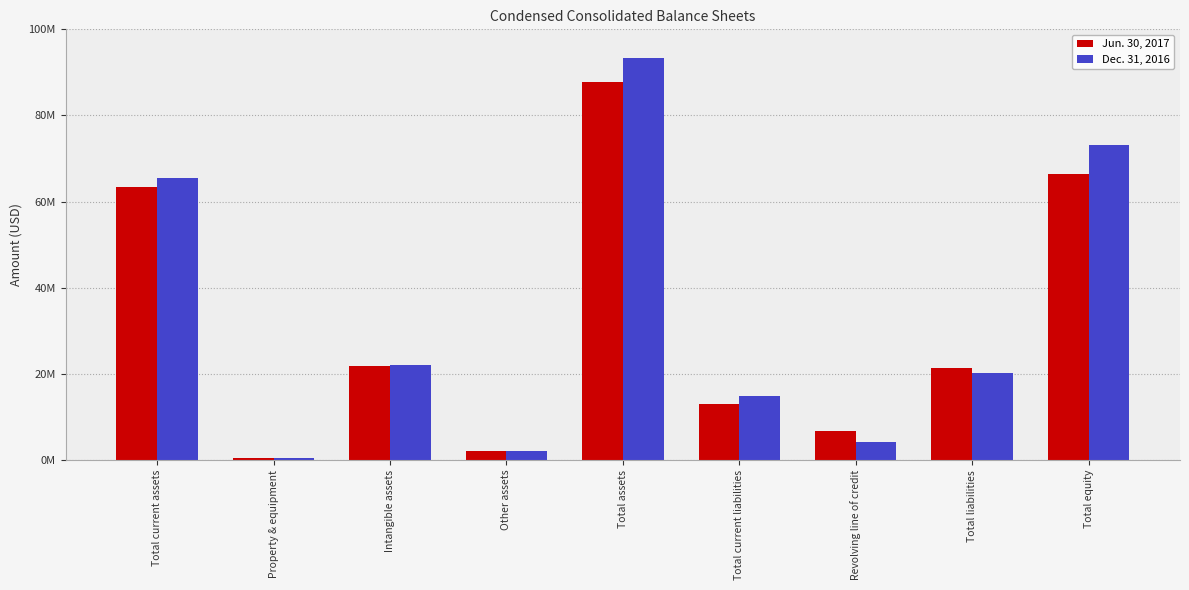

At Total assets, list the series in order from largest to smallest.

Dec. 31, 2016, Jun. 30, 2017